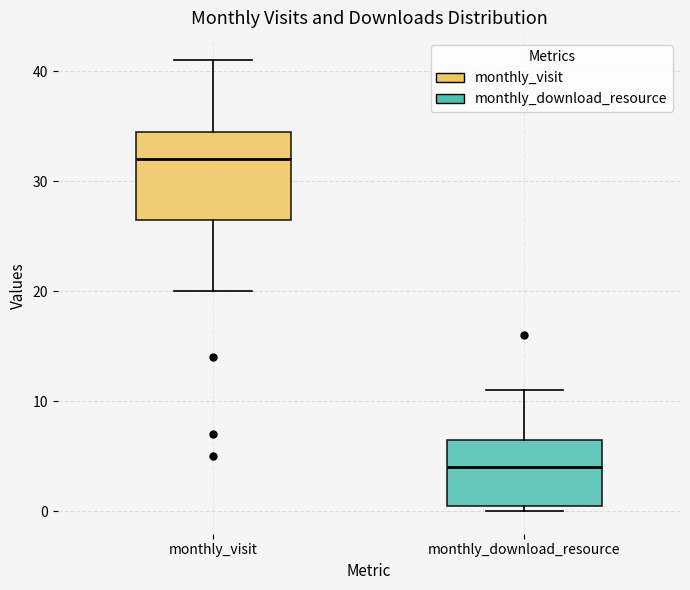

Where is the upper edge of the box for monthly_download_resource on the y-axis? The values are not printed on the chart, so give them approximately, as read against the axis.

7